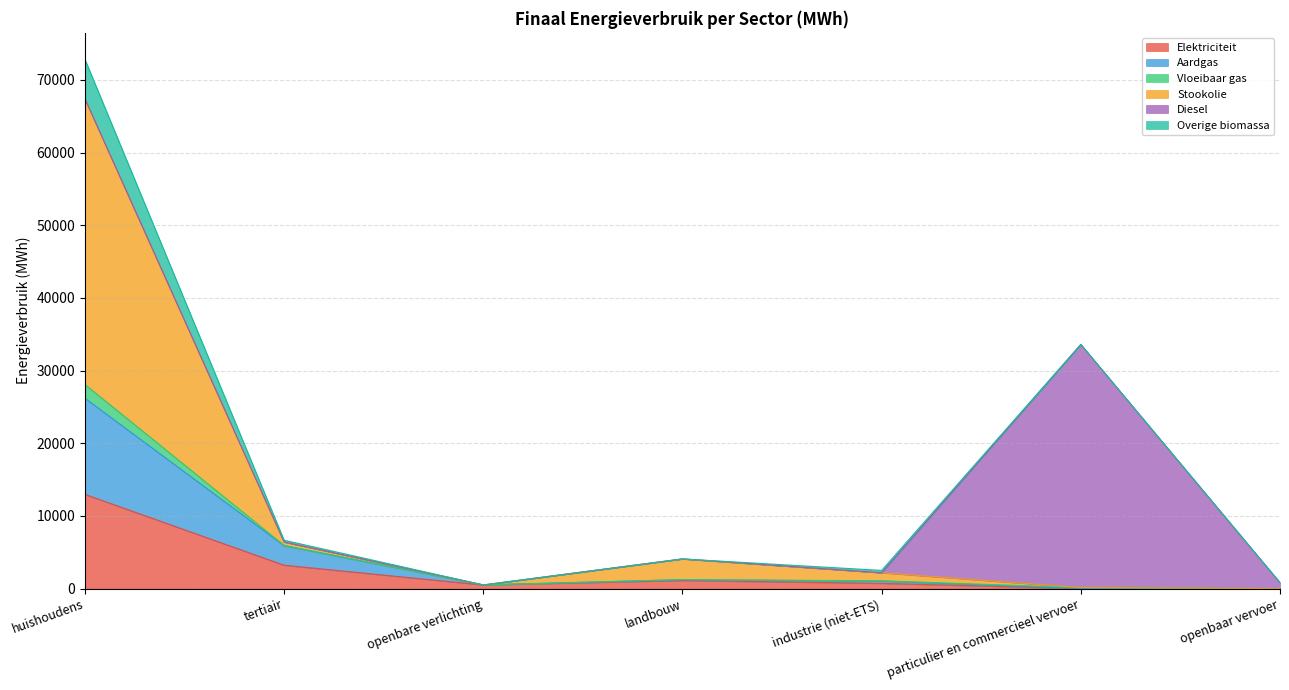

What is the approximate value of Elektriciteit at tertiair?

3221.1